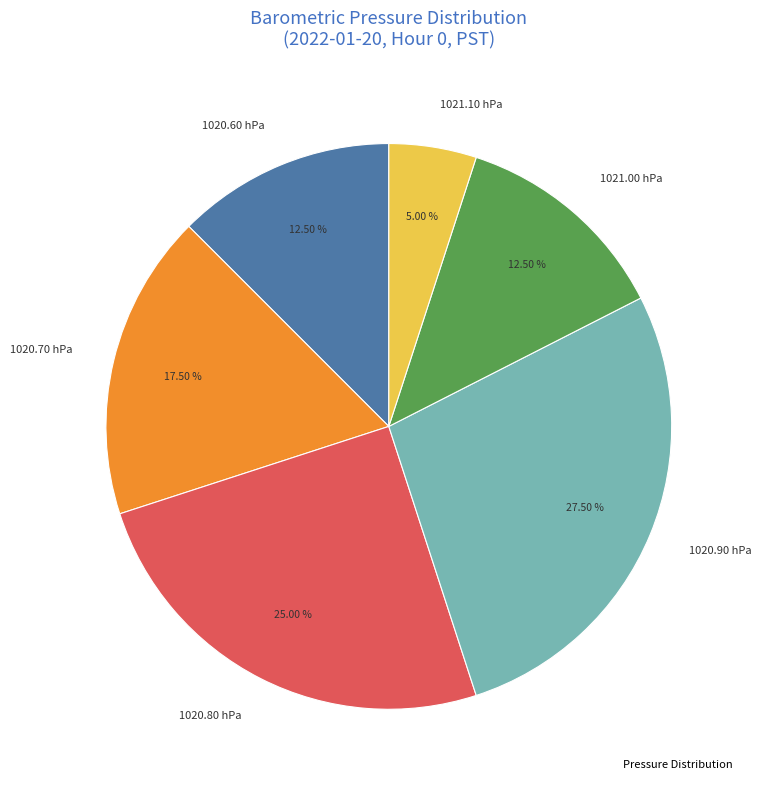

Between 1020.90 hPa and 1020.60 hPa, which is larger?

1020.90 hPa